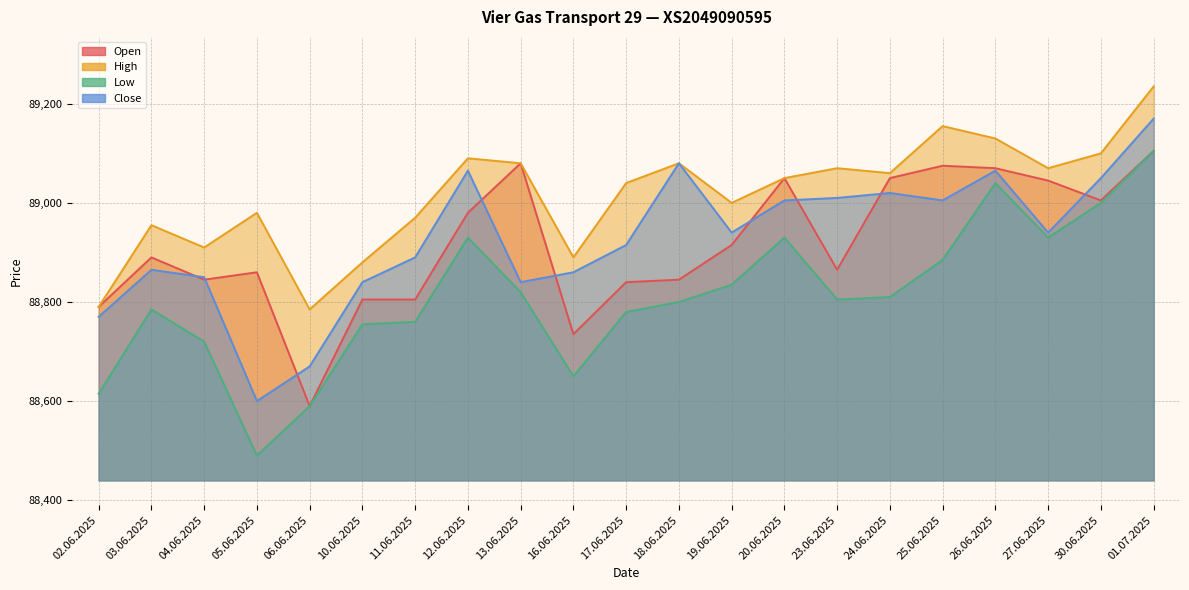

Reading right to left, list all the values displayed in this chart.

Open: 89105	89005	89045	89070	89075	89050	88865	89050	88915	88845	88840	88735	89080	88980	88805	88805	88590	88860	88845	88890	88790
High: 89235	89100	89070	89130	89155	89060	89070	89050	89000	89080	89040	88890	89080	89090	88970	88880	88785	88980	88910	88955	88790
Low: 89105	89000	88930	89040	88885	88810	88805	88930	88835	88800	88780	88650	88820	88930	88760	88755	88590	88490	88720	88785	88615
Close: 89170	89050	88940	89065	89005	89020	89010	89005	88940	89080	88915	88860	88840	89065	88890	88840	88670	88600	88850	88865	88770